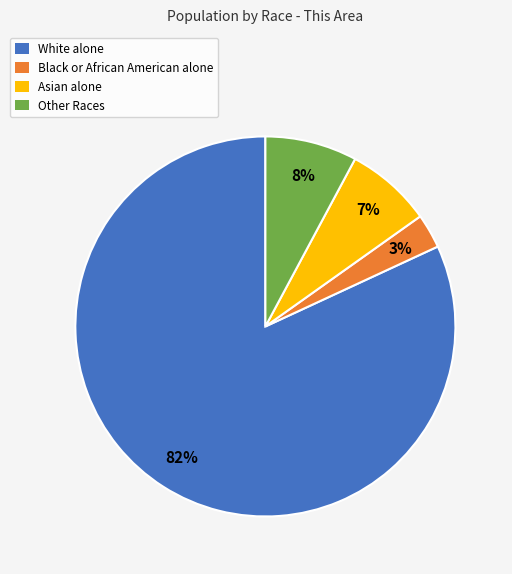

Is there any slice that represents more than half of the pie?

Yes